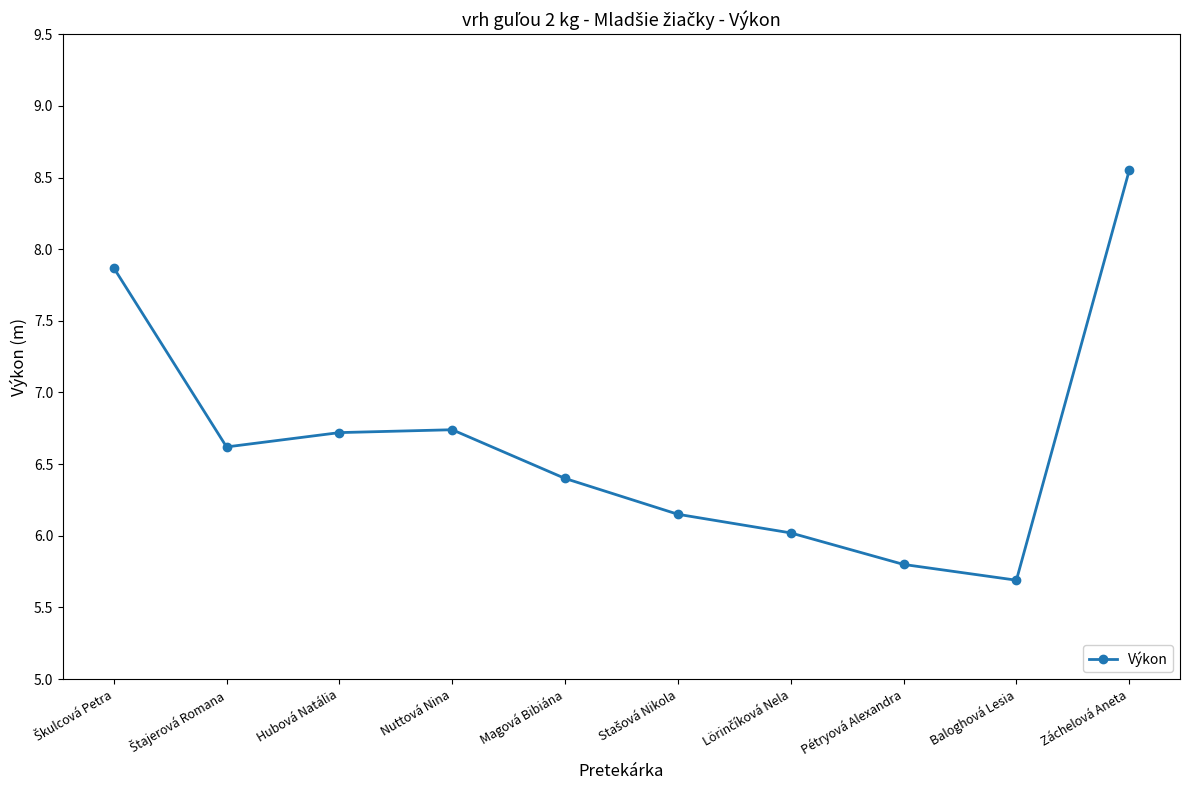

What position from the right is Hubová Natália?

8